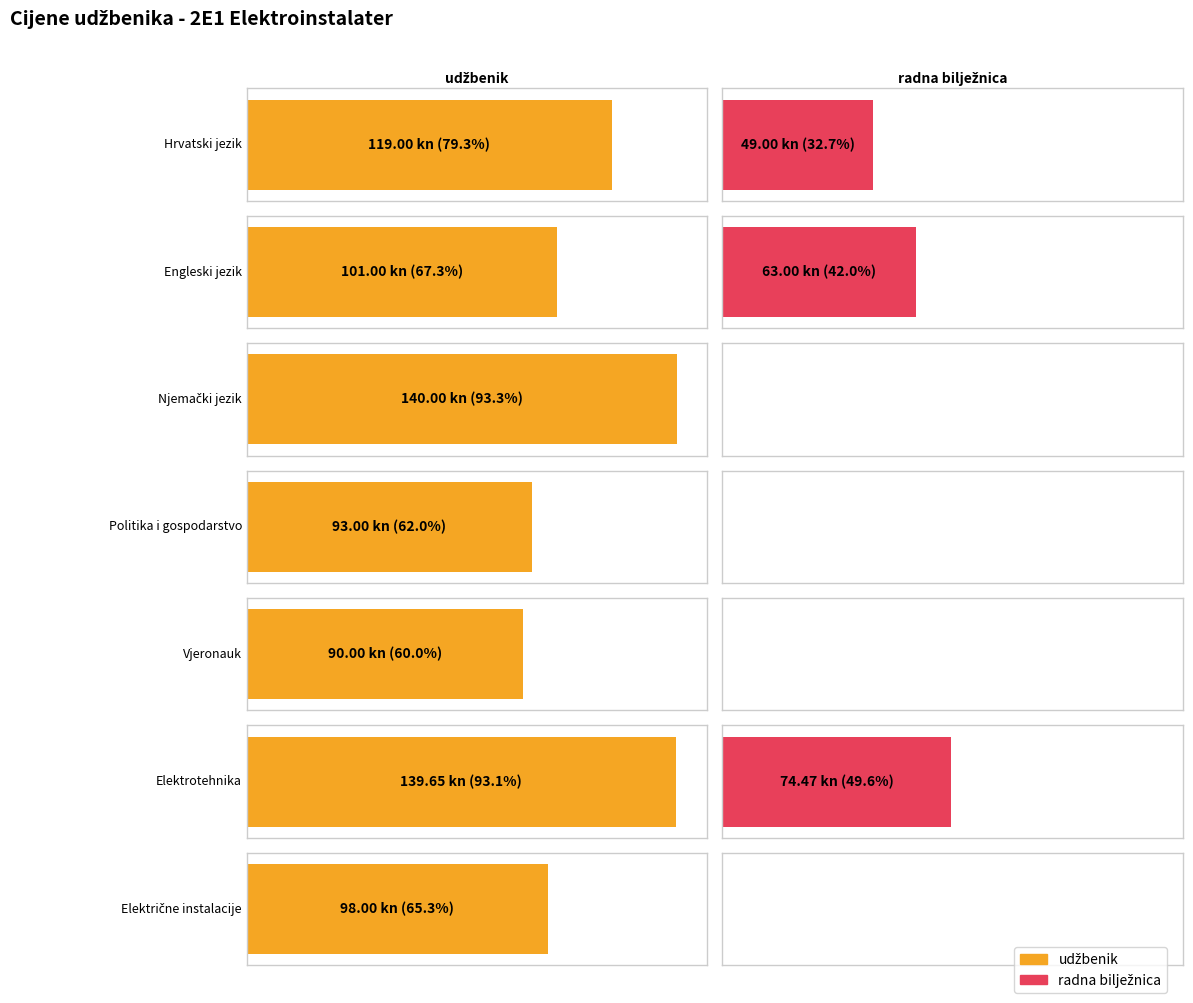

How many values in the udzbenik series are below 101?

3